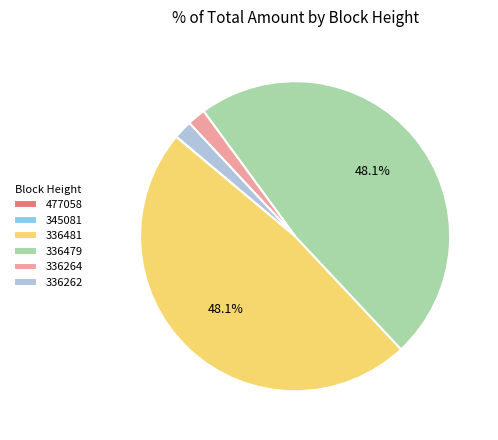

To the nearest percent, what portion does 336481 represent?

48%